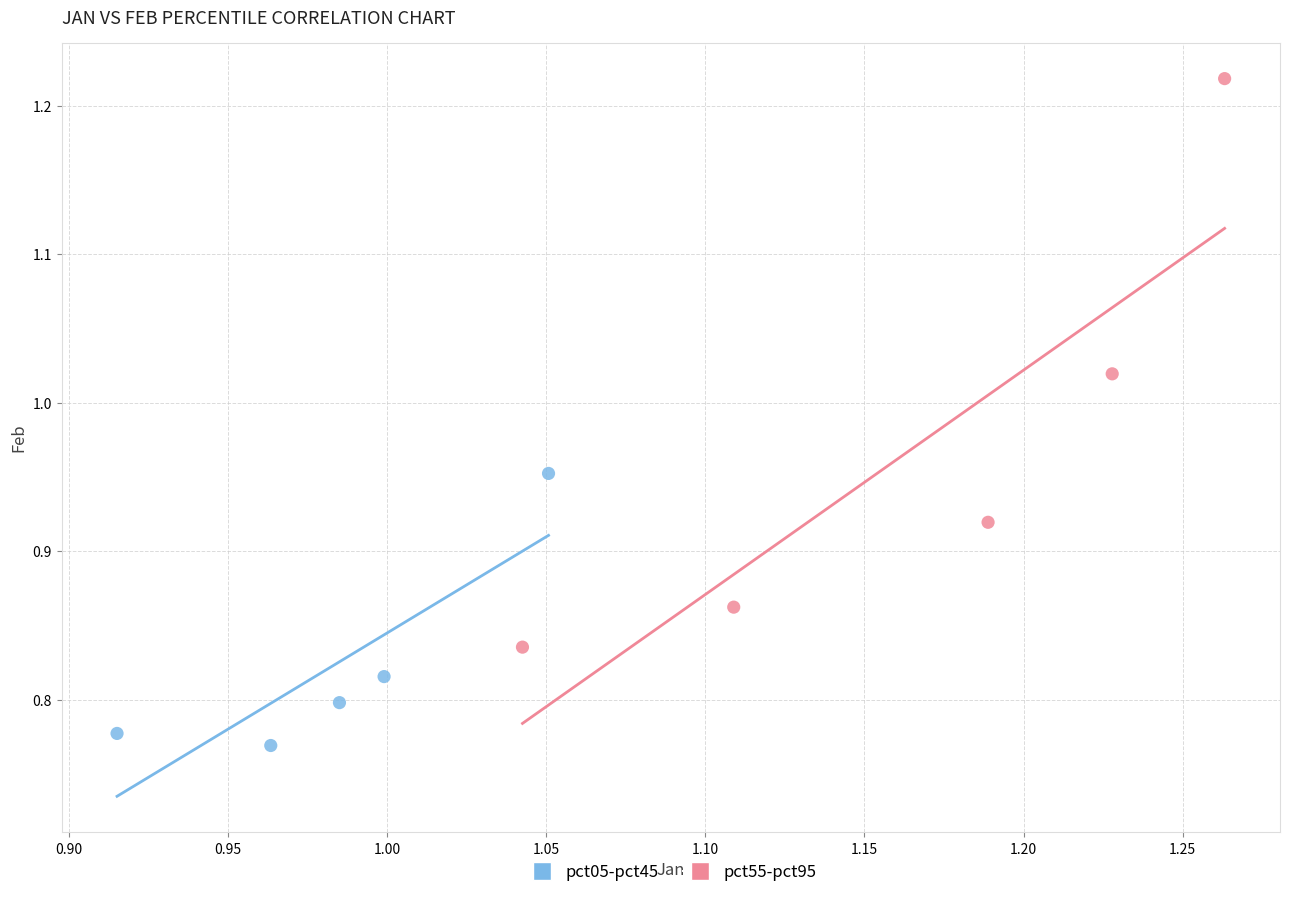

Which series reaches the minimum Y coordinate?

pct05-pct45